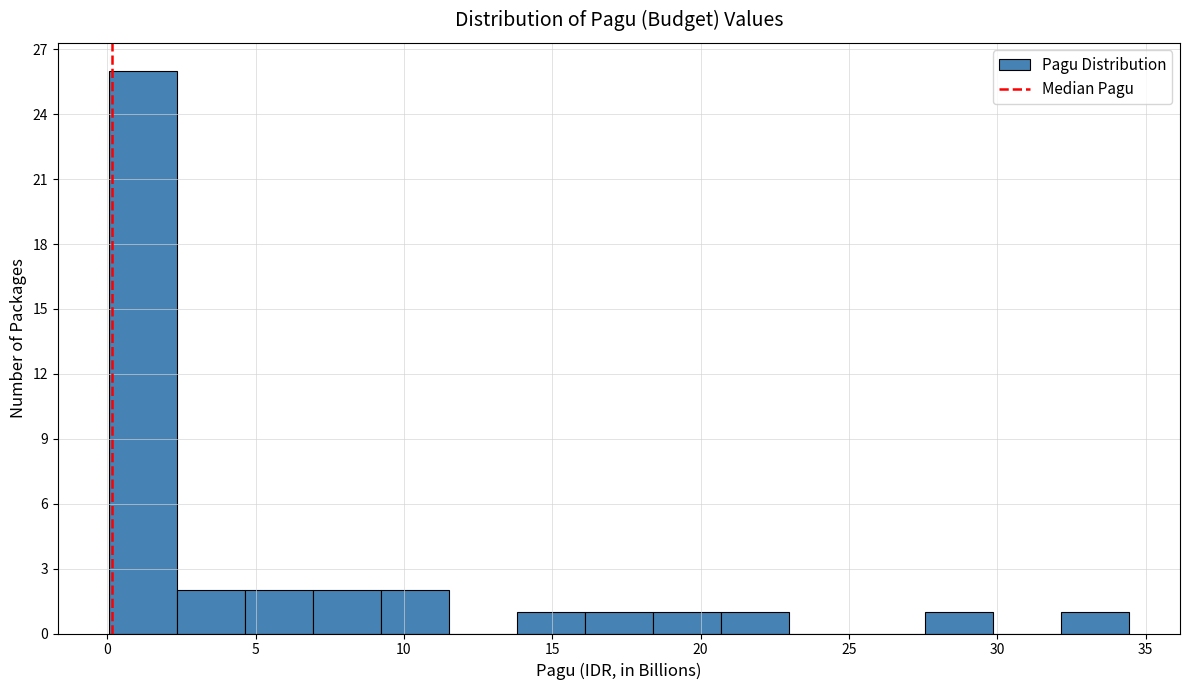

How tall is the bar that spans 20.5 to 23.0 on the x-axis? Neither the bar edges nor the heights are printed on the chart, so give them approximately, as read against the axes.

1